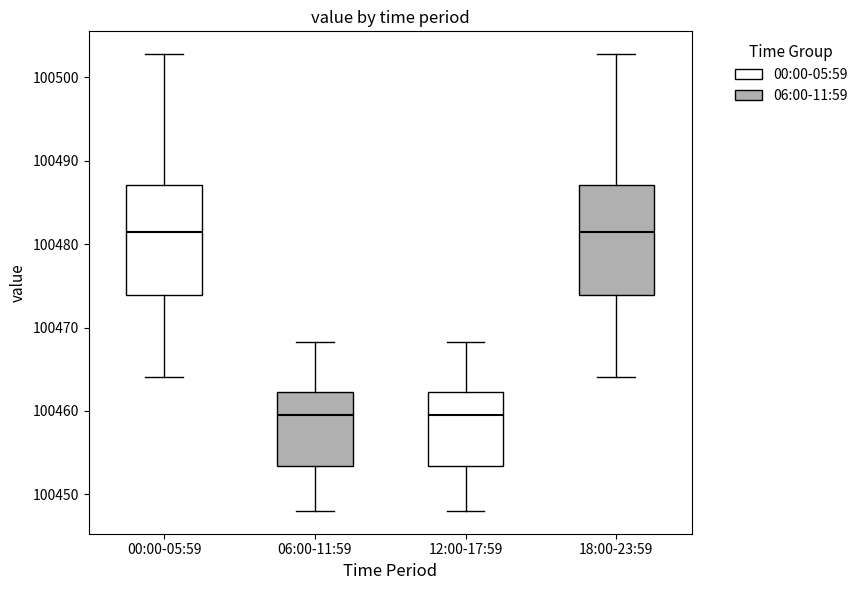

Reading left to right, read every box against the y-axis: the position of its median line, the range the box covers, and the ends of its whiskers. The values are not printed on the chart, so give them approximately, as read against the axis.

00:00-05:59: median 100481, box 100474 to 100487, whiskers 100464 to 100503
06:00-11:59: median 100460, box 100453 to 100462, whiskers 100448 to 100468
12:00-17:59: median 100460, box 100453 to 100462, whiskers 100448 to 100468
18:00-23:59: median 100481, box 100474 to 100487, whiskers 100464 to 100503